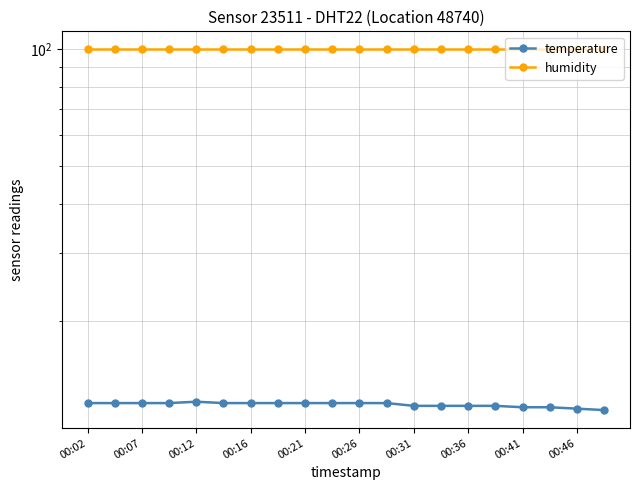

True or false: temperature and humidity intersect in this chart.

False